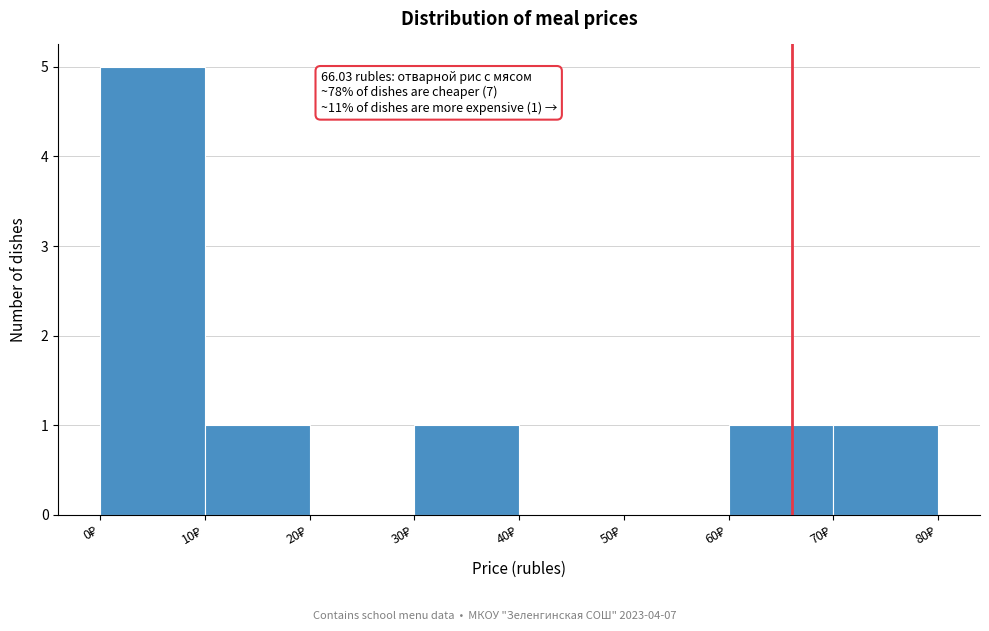

Which range on the x-axis has the tallest bar?

0 to 10